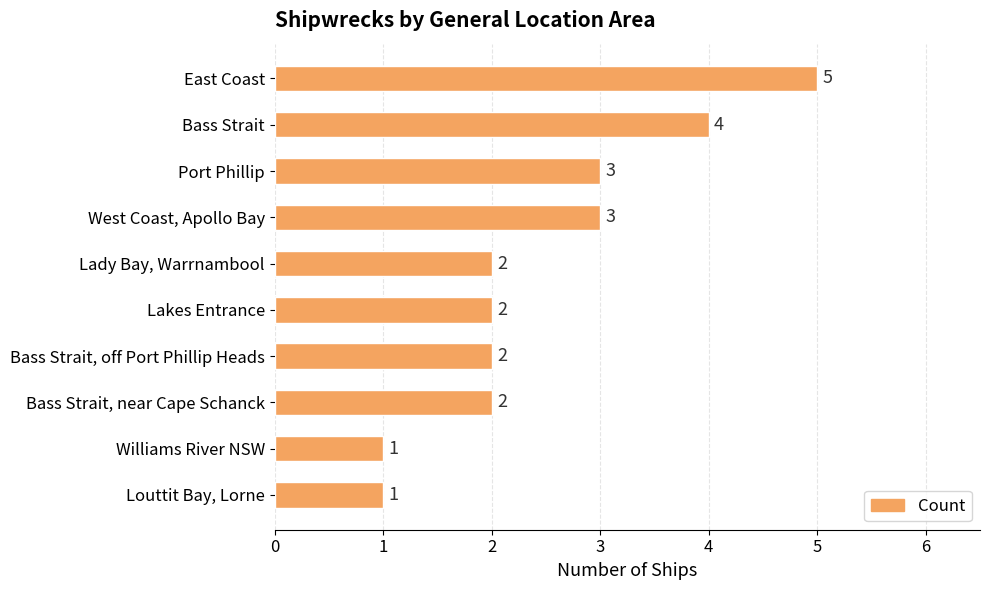

What is the sum of all values?

25